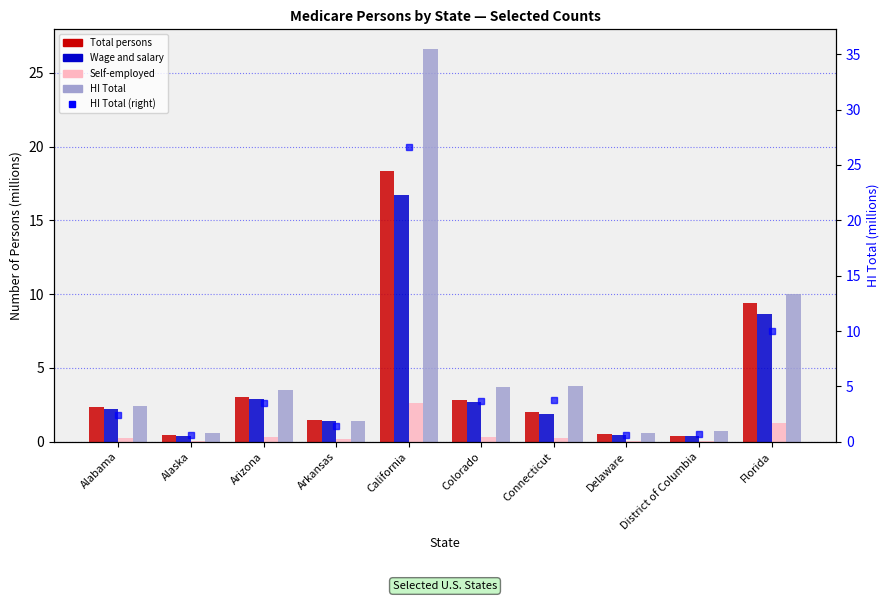

Which series changed the most between Delaware and District of Columbia?

HI Total